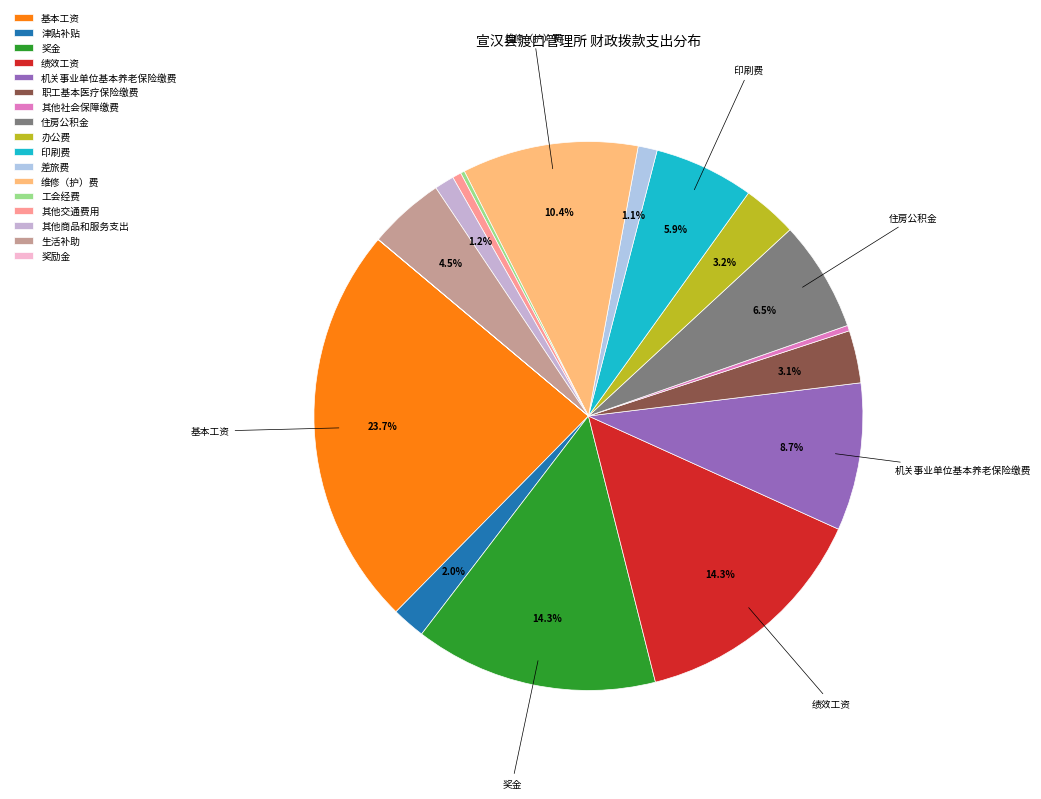

Is it true that 津贴补贴 is 2% of the pie?

True